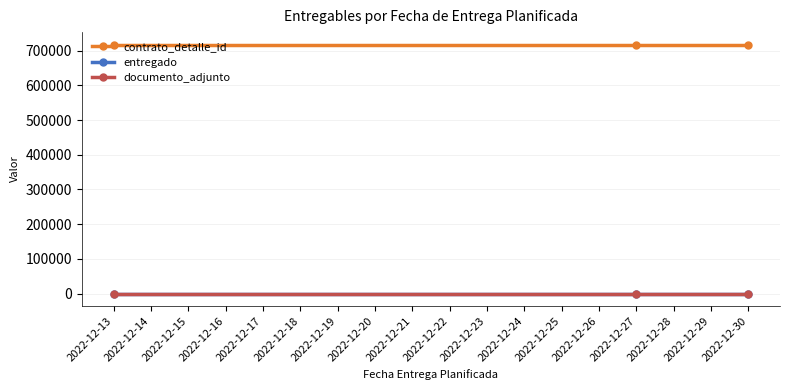

Is it true that documento_adjunto equals 2 at 2022-12-27?

False